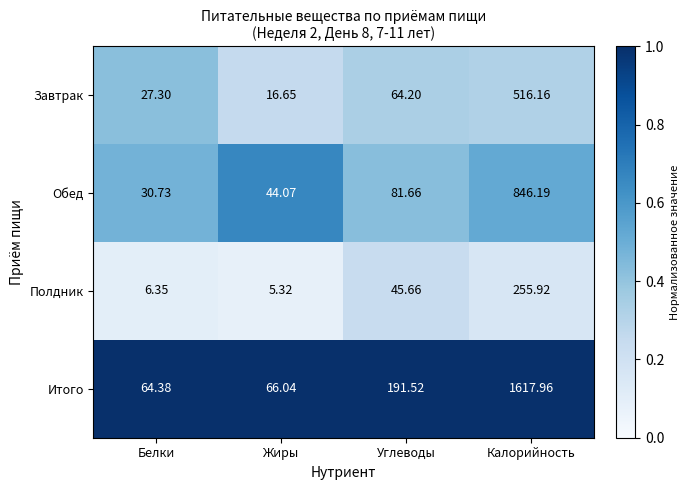

Which category has the highest value across all series?

Калорийность